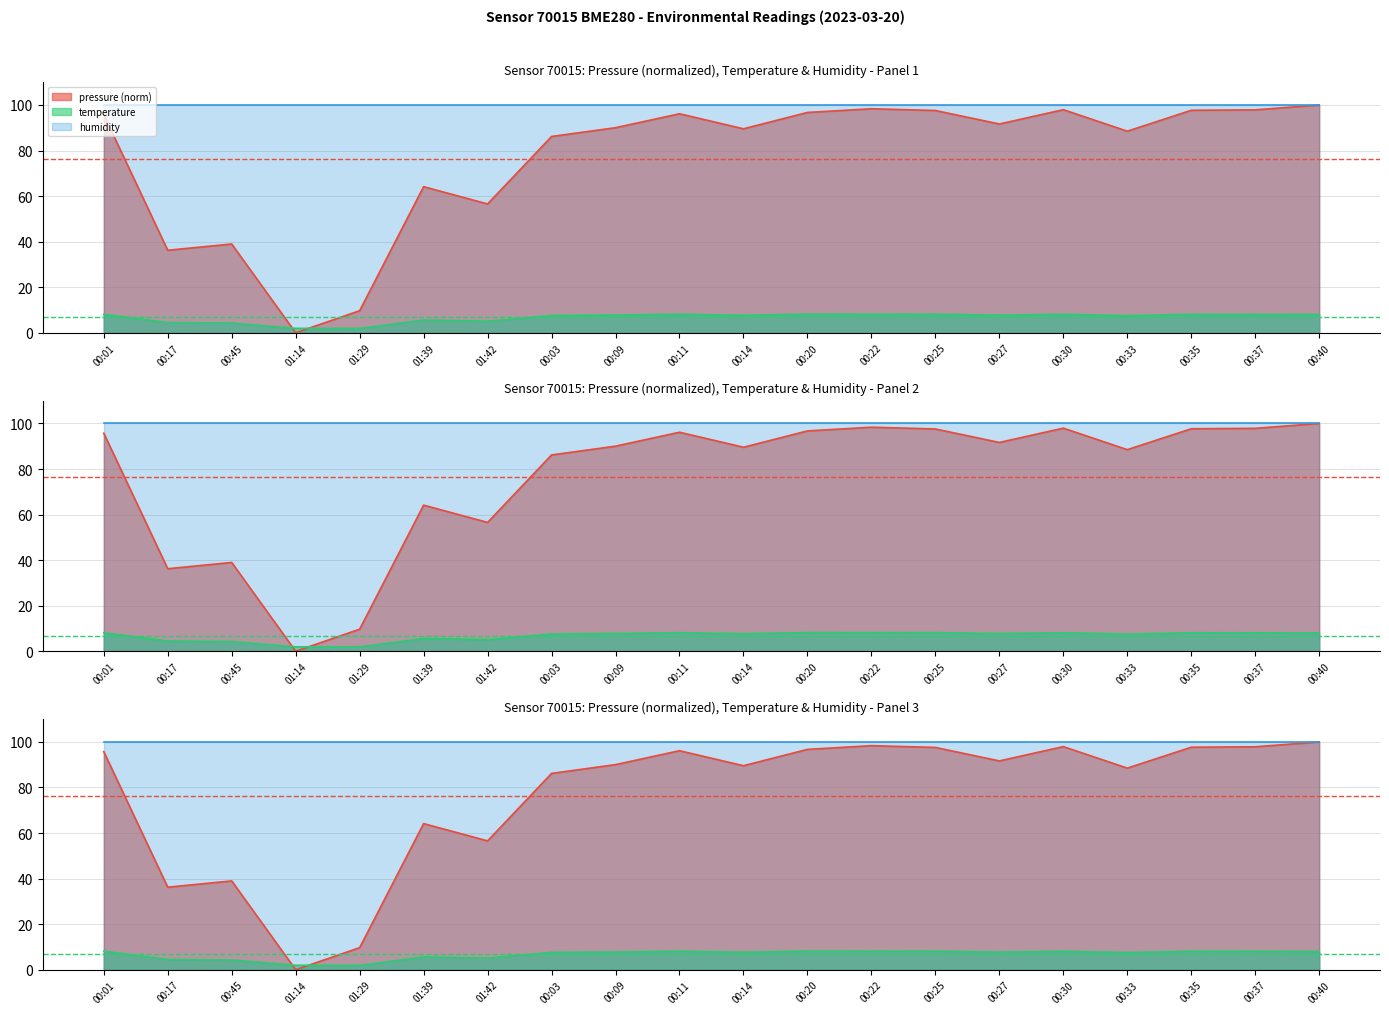

At which label does temperature reach its peak?

00:20